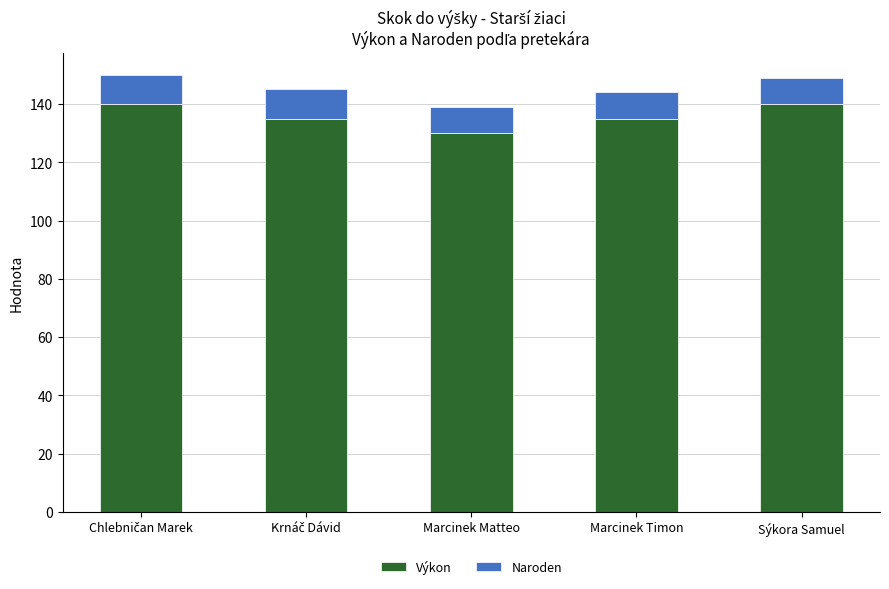

What are all the series names shown in the legend?

Výkon, Naroden